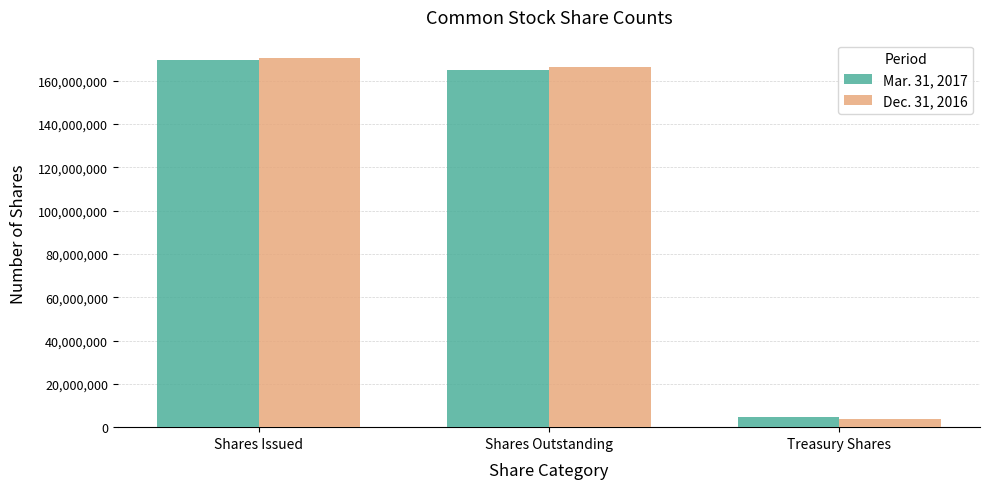

What position from the right is Shares Issued?

3